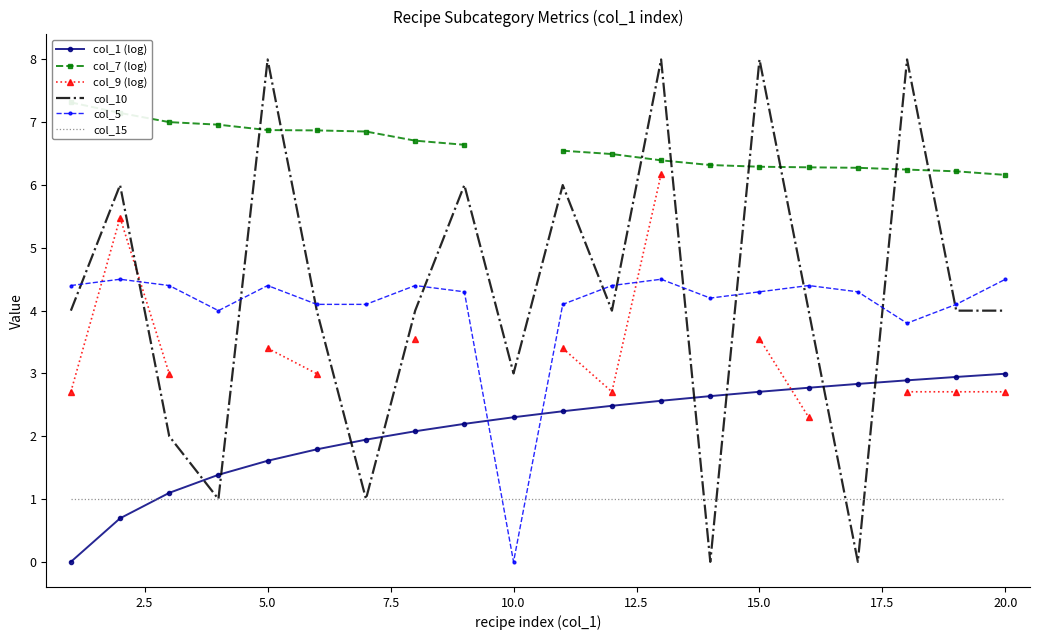

True or false: col_15 and col_5 intersect in this chart.

True